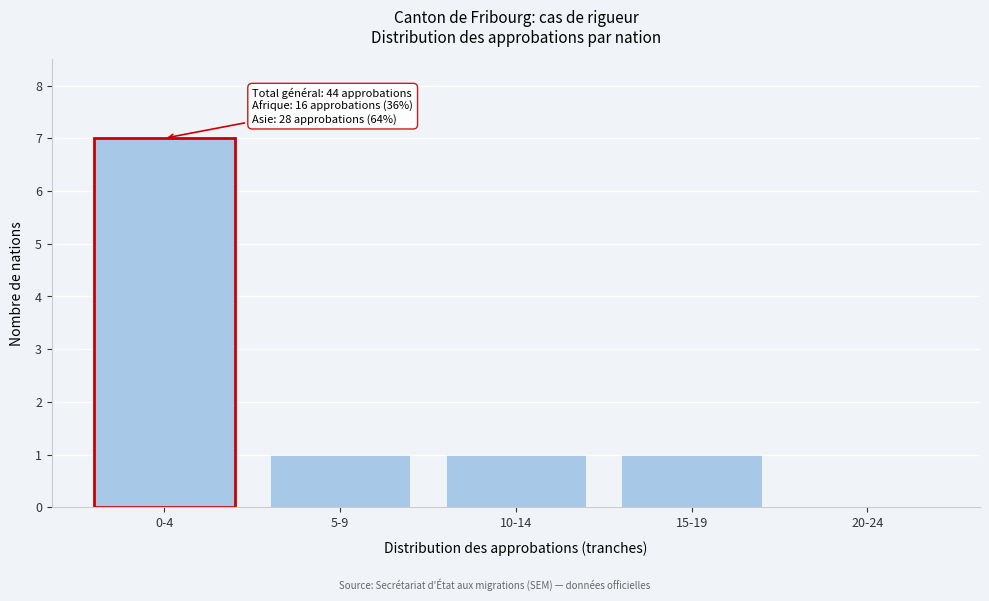

Reading left to right, extract all data points from this chart.

0-4=7	5-9=1	10-14=1	15-19=1	20-24=0